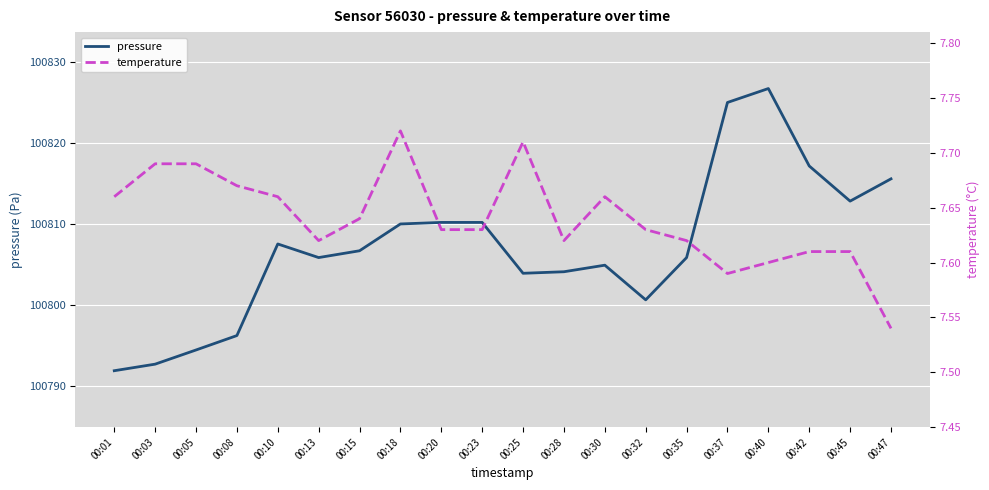

Where is the first local minimum for pressure?

00:13